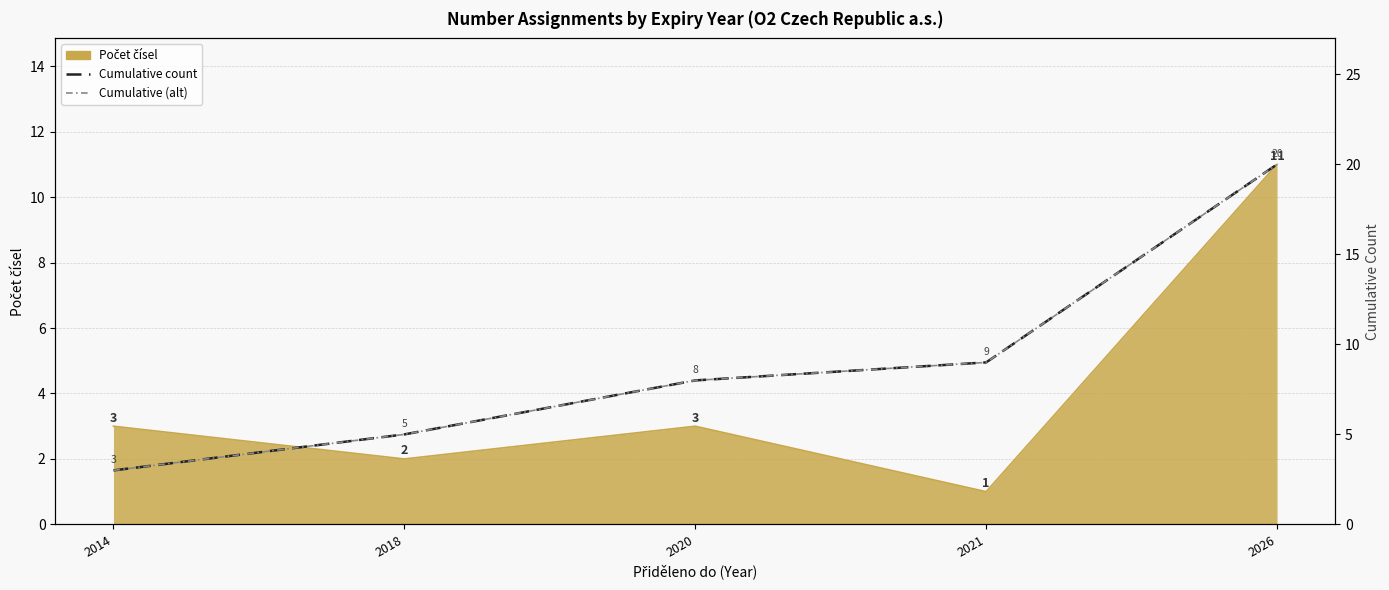

At which label does Cumulative (alt) reach its peak?

2026